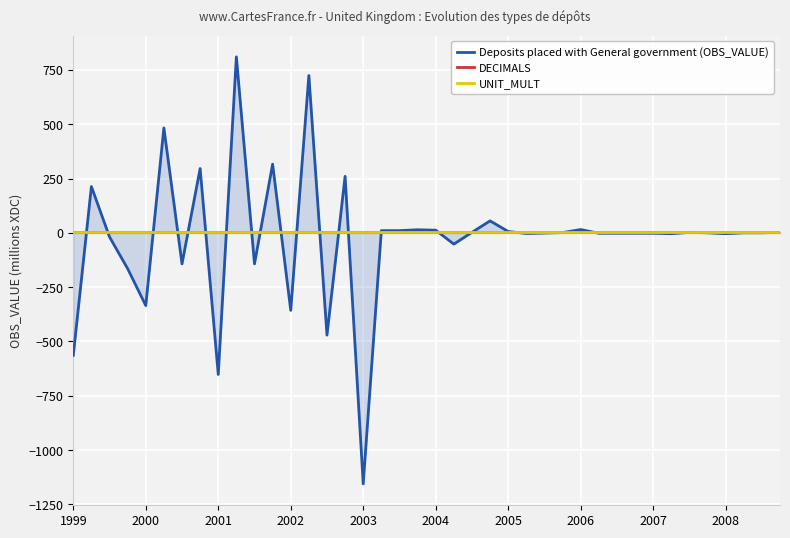

The UNIT_MULT series shows 6 at 2006. True or false?

True